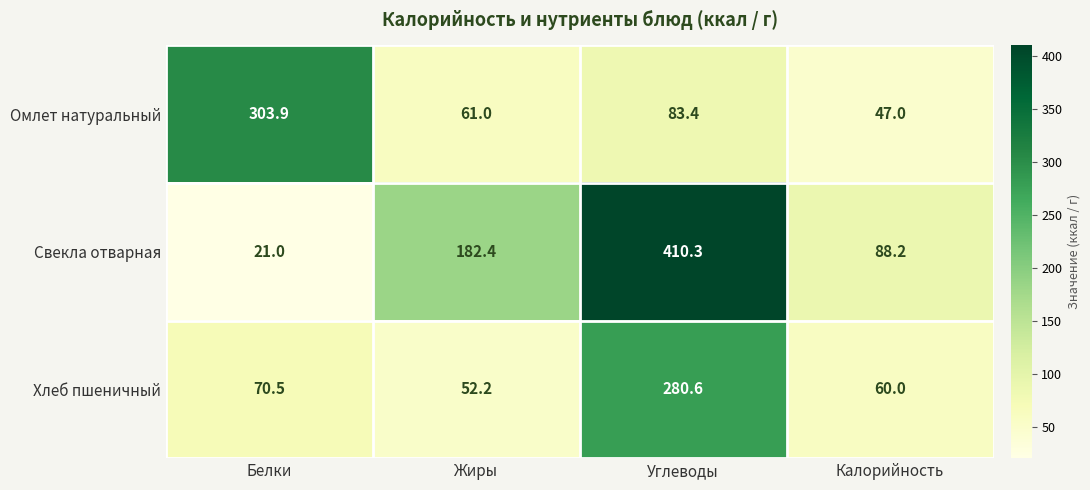

At which category is the sum across all series the highest?

Углеводы